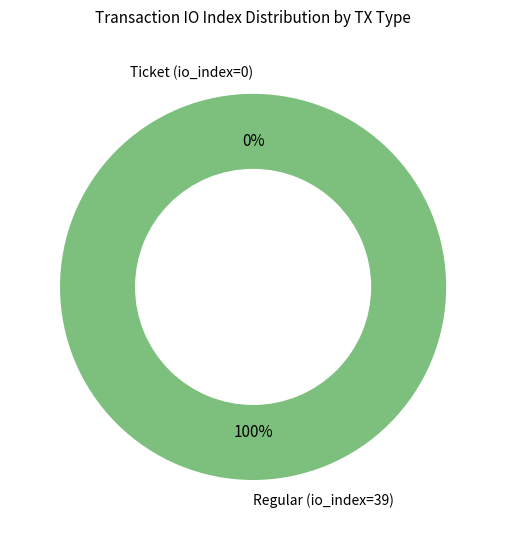

Which category has the biggest portion of the pie?

Regular (io_index=39)